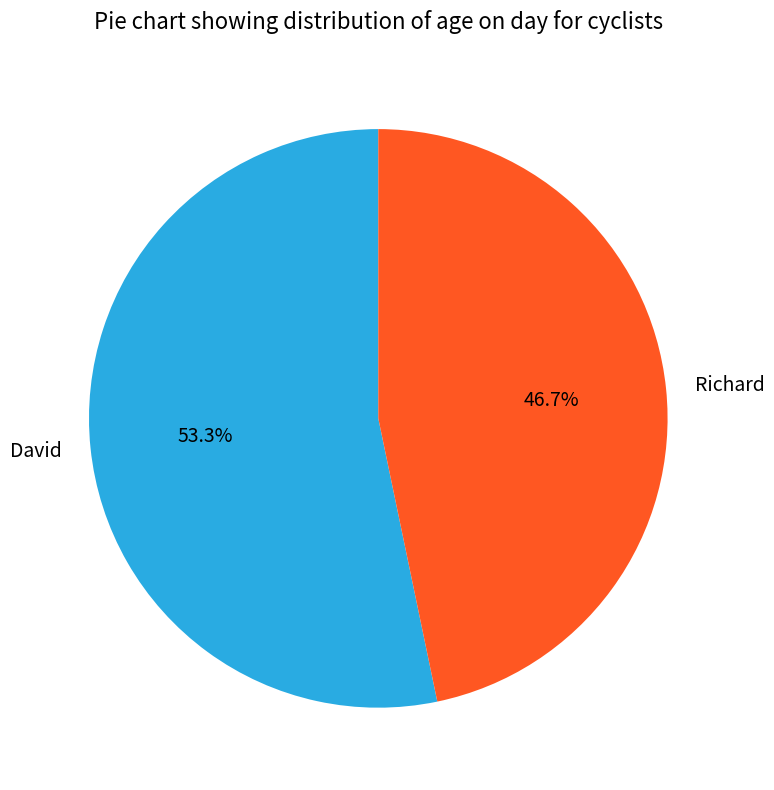

Is it true that David is 40% of the pie?

False